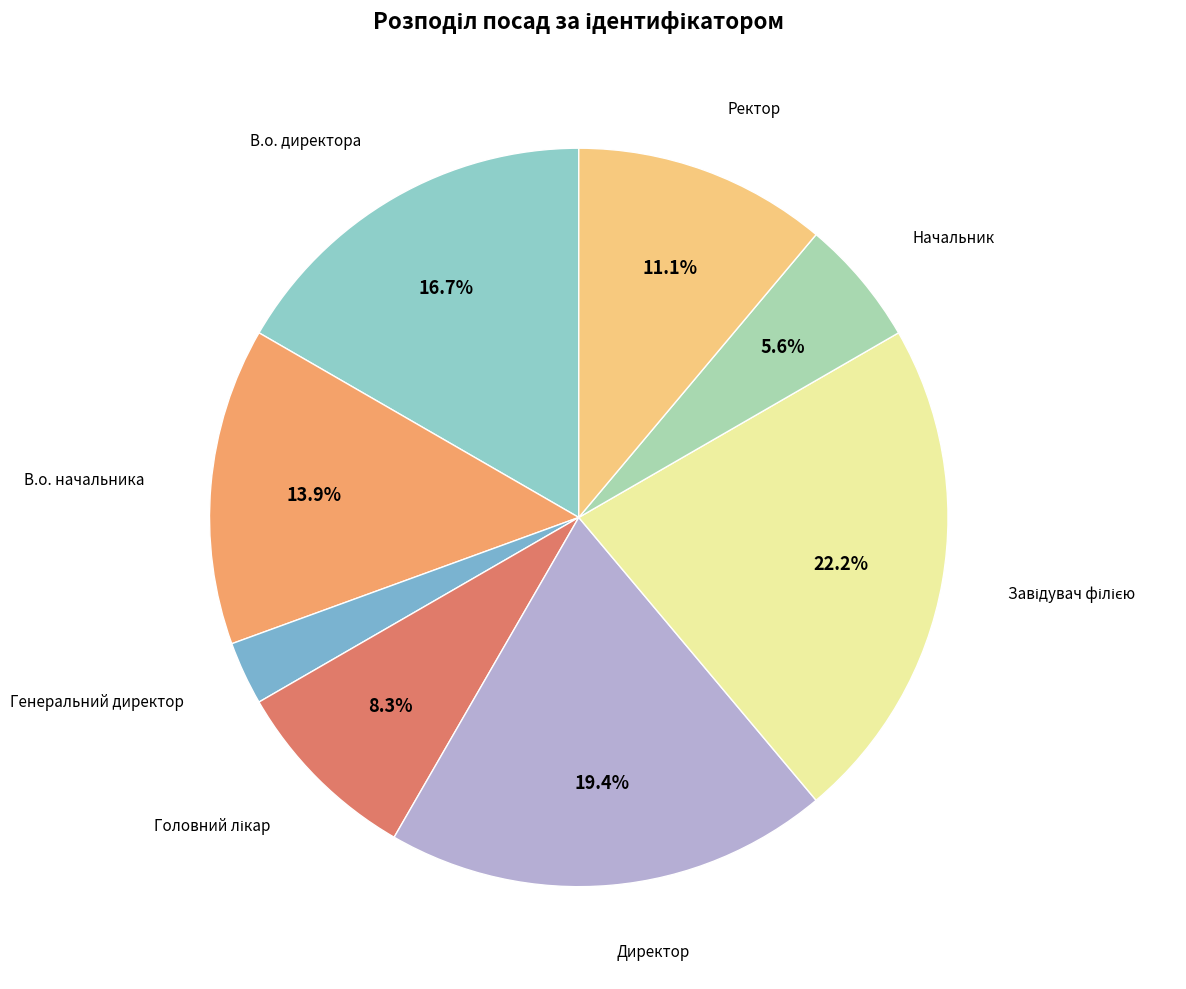

What is the smallest slice in the pie chart?

Генеральний директор